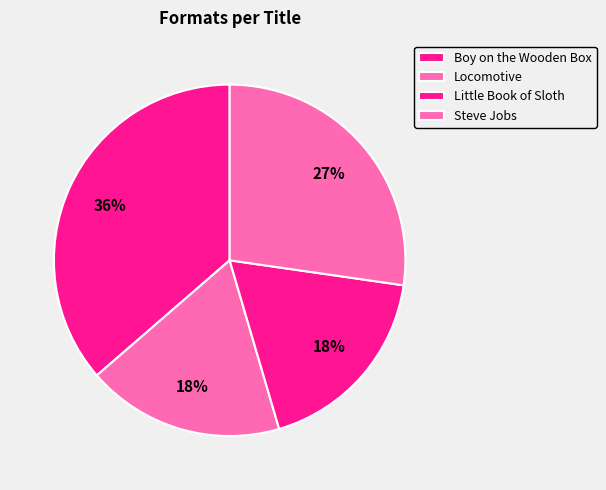

Does Boy on the Wooden Box represent more than half of the total?

No